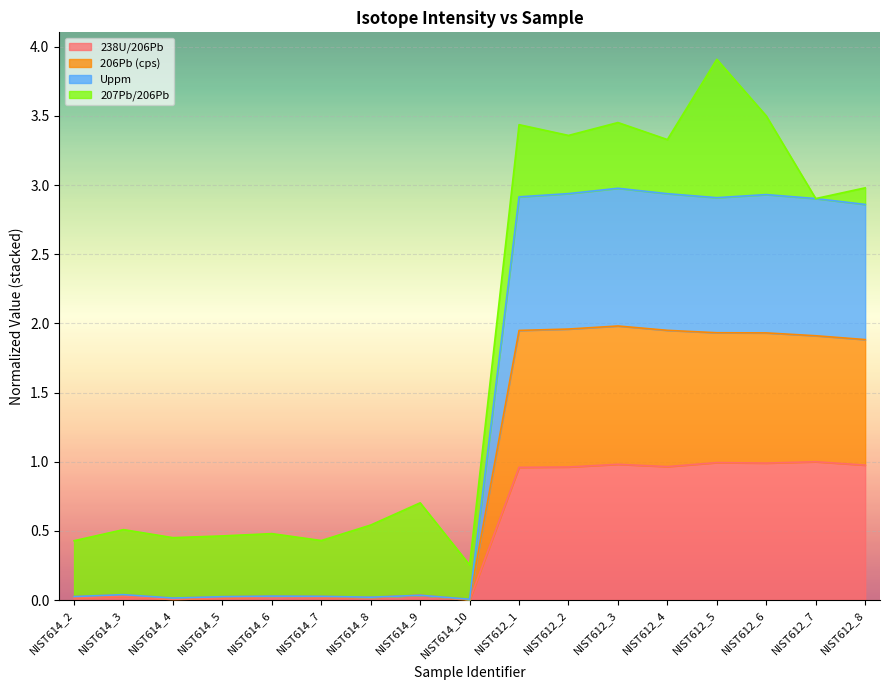

At which label does 206Pb (cps) reach its peak?

NIST612_3